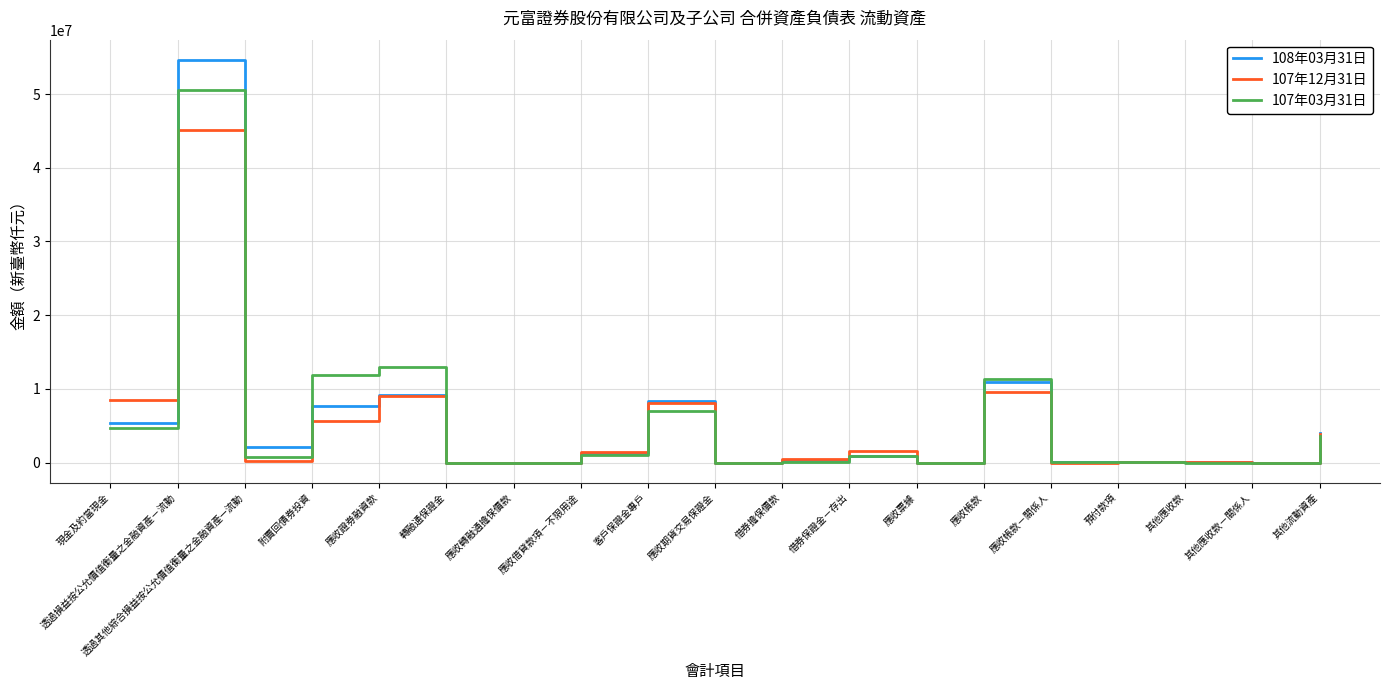

Is this an area chart (filled region under the line)?

No